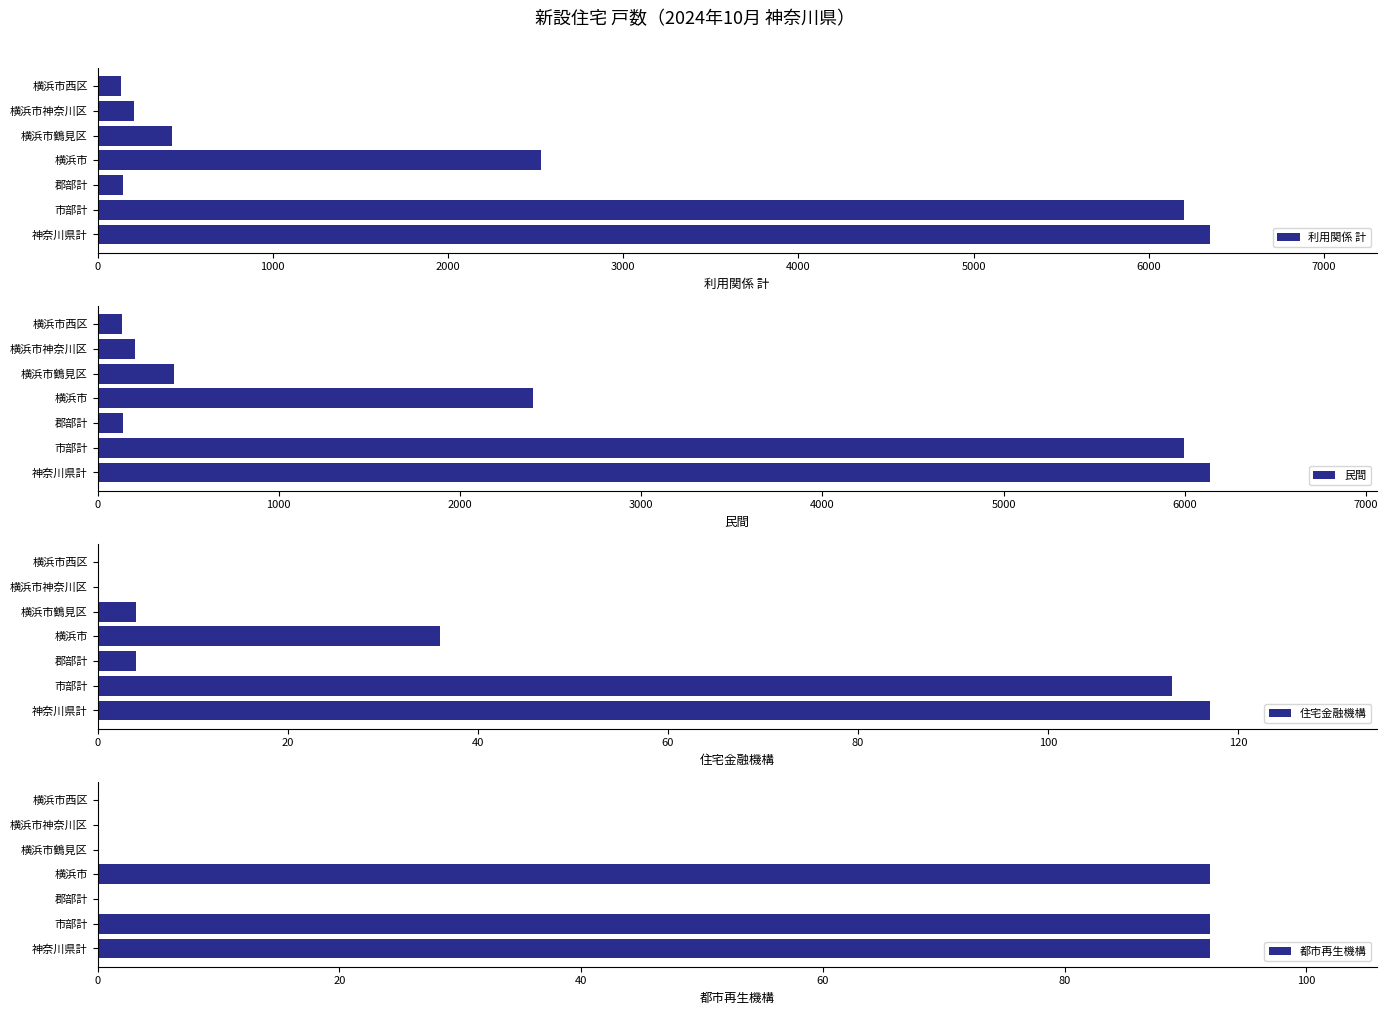

How many data points in 利用関係 計 are less than 426?

3